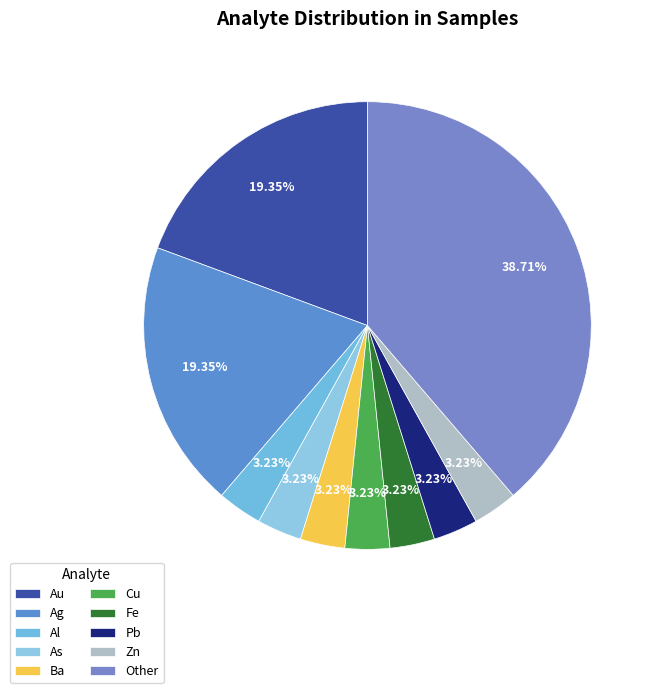

Count the number of slices in the pie.

10